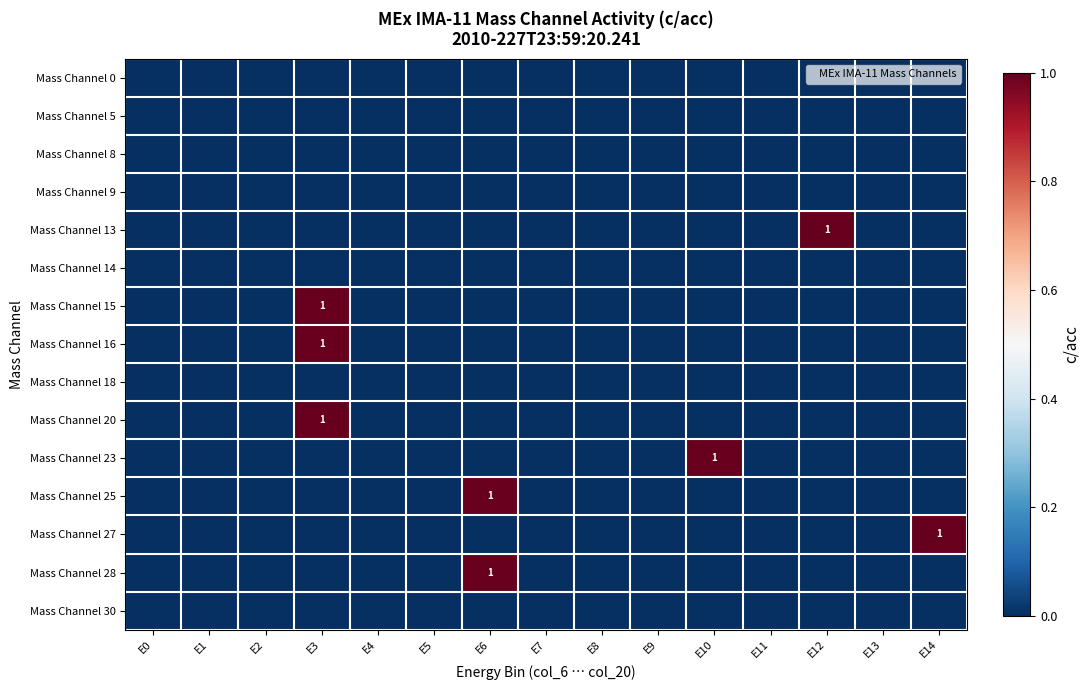

The value of Mass Channel 5 at E4 is 0. True or false?

True